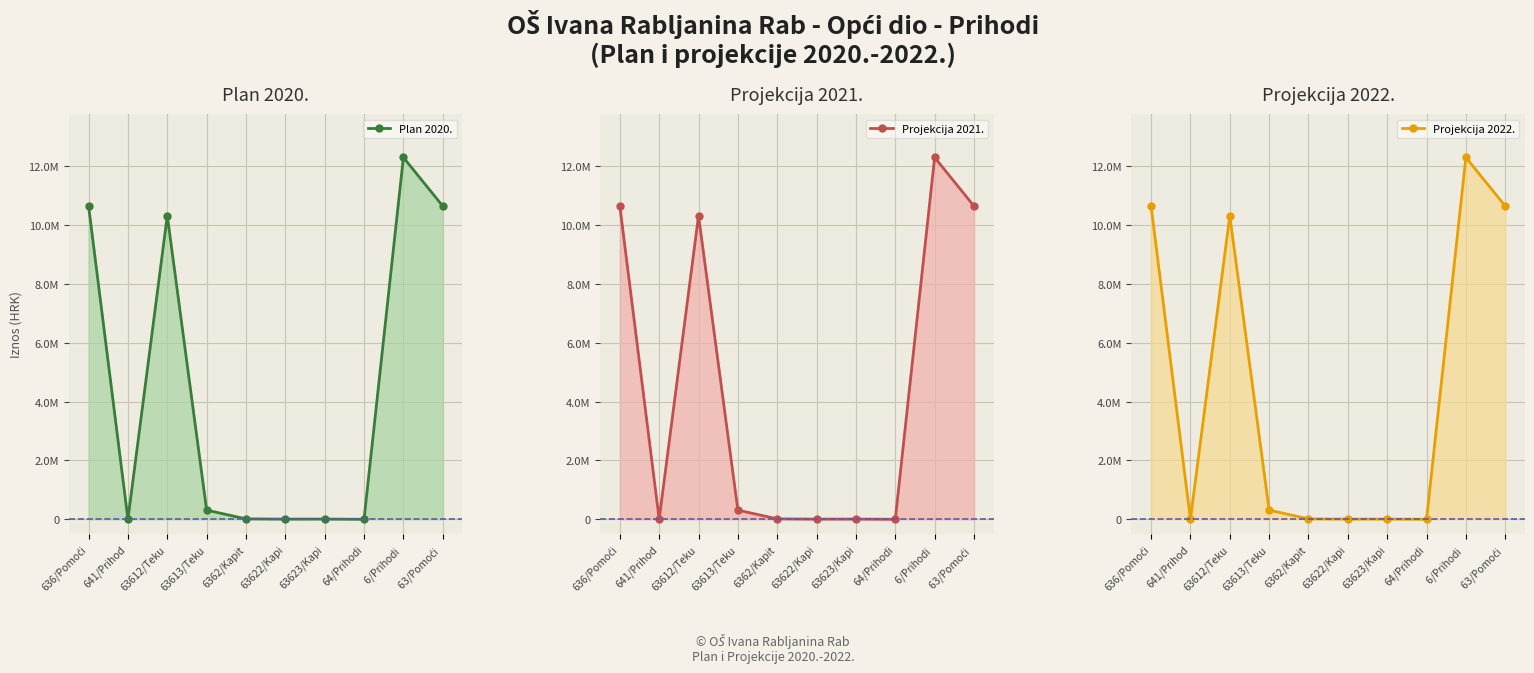

True or false: Plan 2020. has a value of 22235.9 at 6362/Kapit.

False